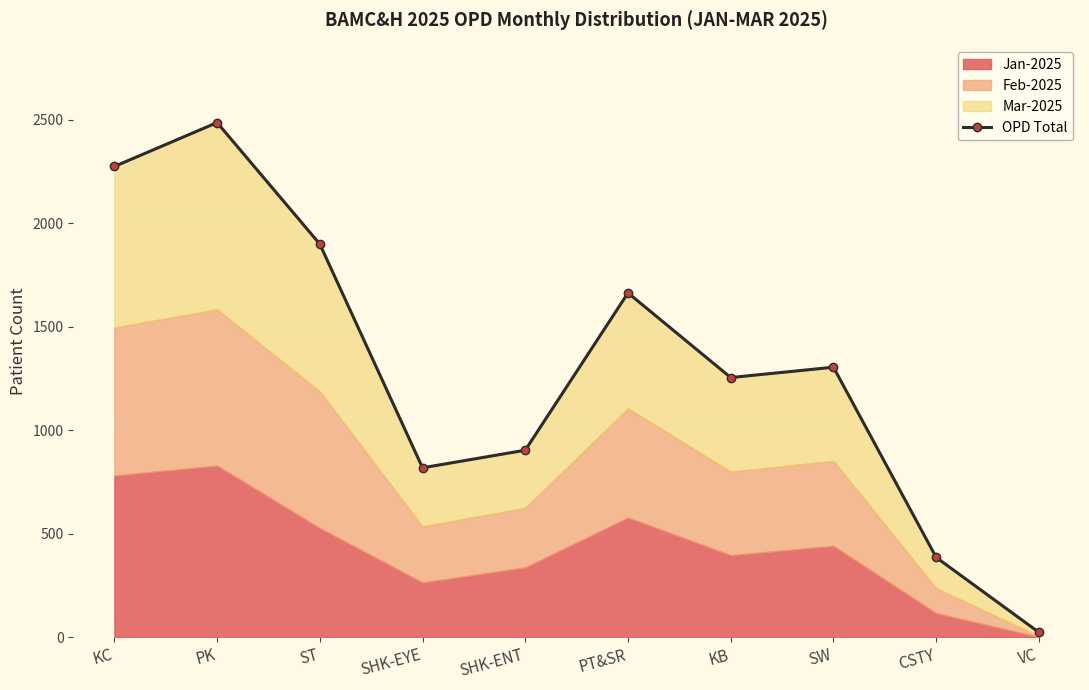

What is the difference between the maximum and second lowest values?

2101